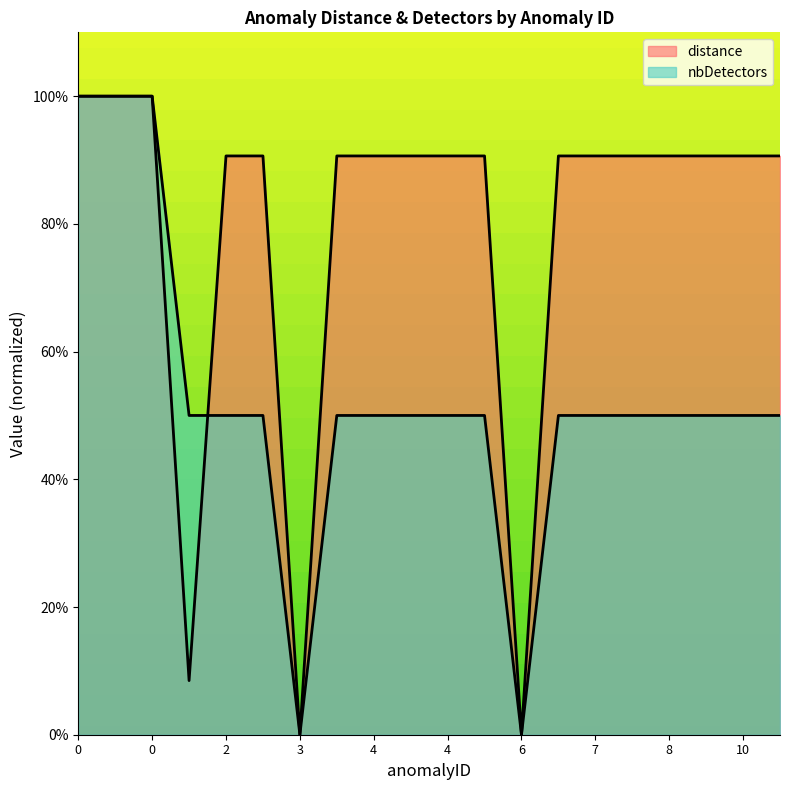

Which category has the lowest value in the nbDetectors series?

3